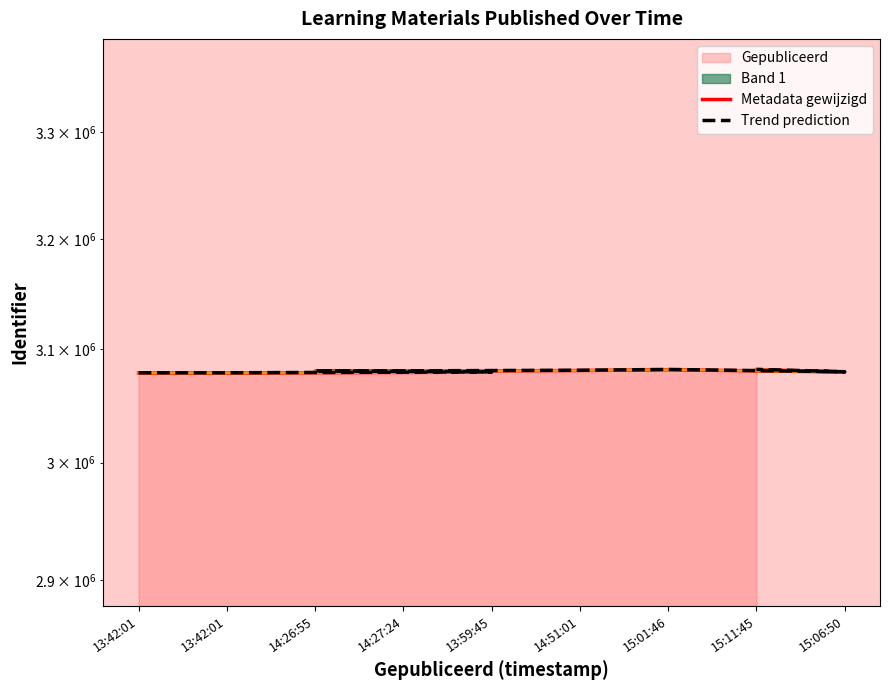

Which label corresponds to the largest value in the chart?

15:11:45